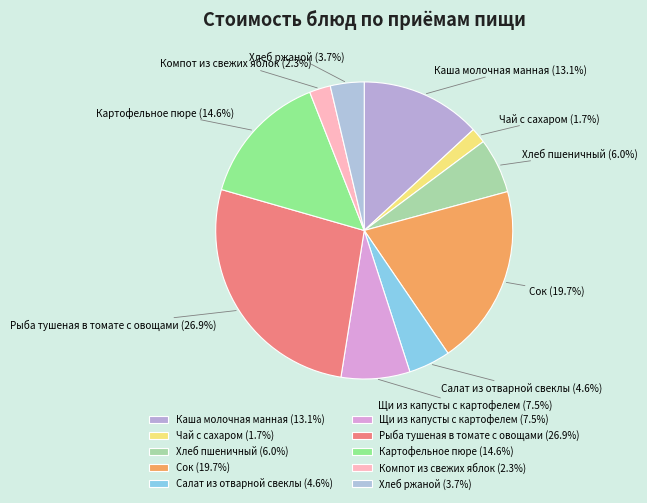

Between Рыба тушеная в томате с овощами and Сок, which is larger?

Рыба тушеная в томате с овощами